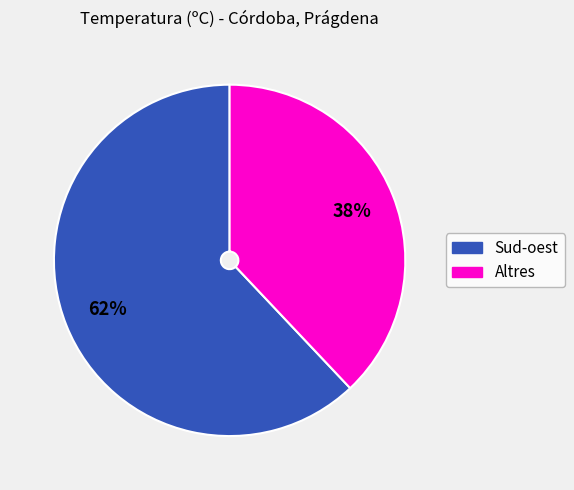

Is there any slice that represents more than half of the pie?

Yes